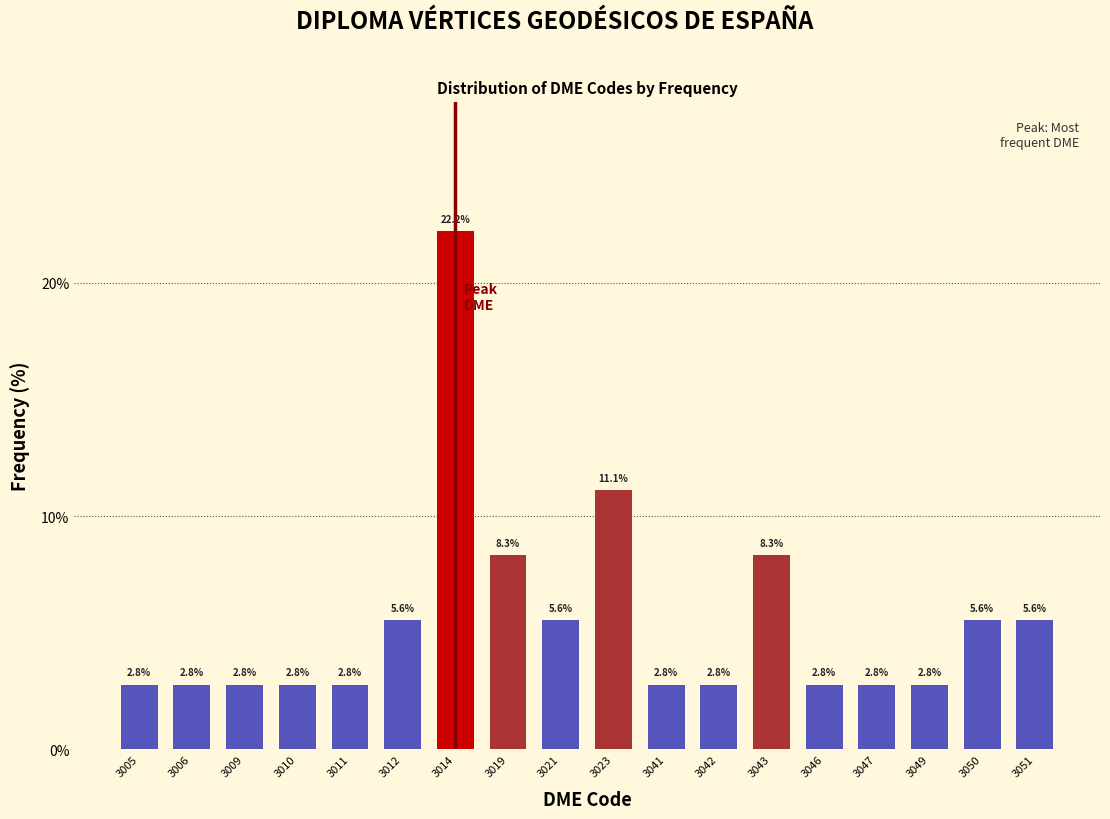

Reading left to right, extract all data points from this chart.

2.8	2.8	2.8	2.8	2.8	5.6	22.2	8.3	5.6	11.1	2.8	2.8	8.3	2.8	2.8	2.8	5.6	5.6